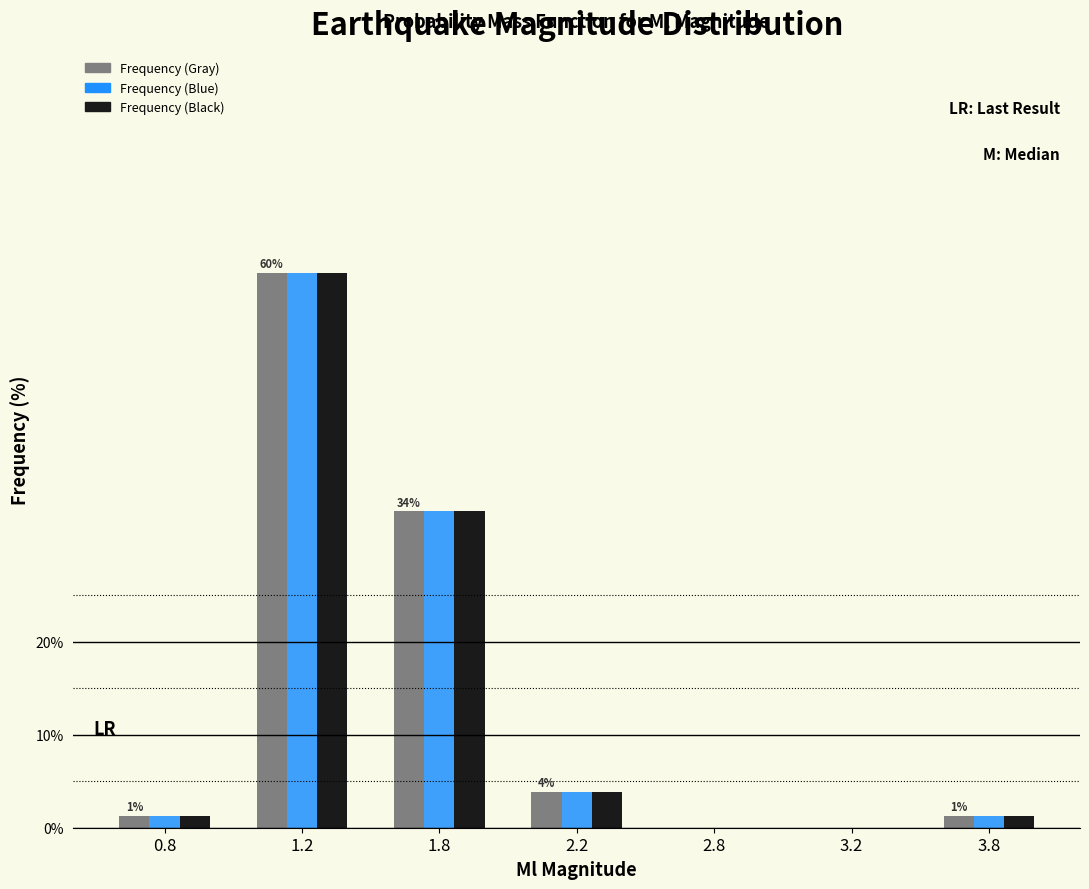

What is the sum of all Frequency (Black) values?

100.0